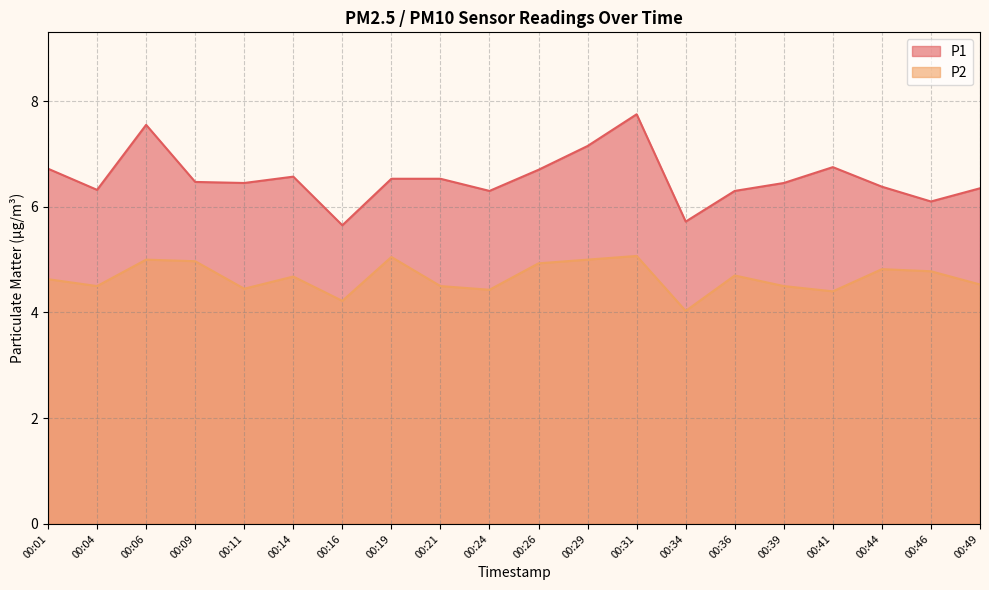

List the labels in order of P1 value, smallest first.

00:16, 00:34, 00:46, 00:24, 00:36, 00:04, 00:49, 00:44, 00:11, 00:39, 00:09, 00:19, 00:21, 00:14, 00:26, 00:01, 00:41, 00:29, 00:06, 00:31